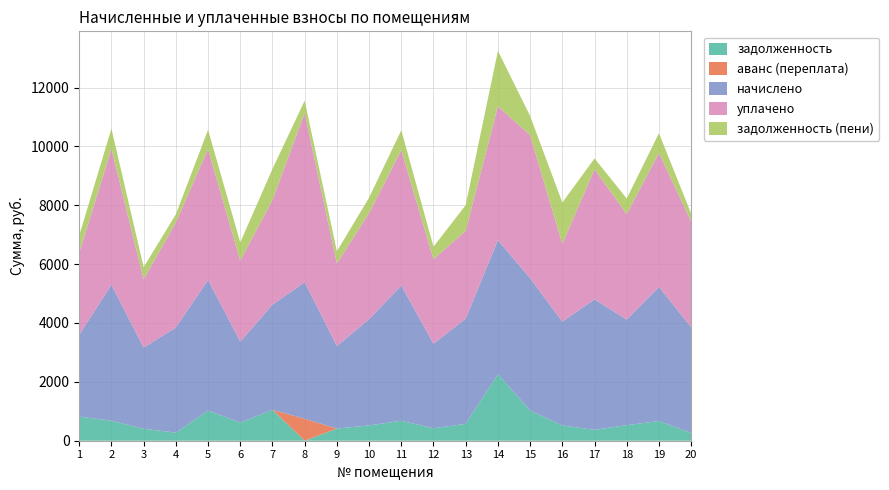

Reading right to left, list all the values displayed in this chart.

задолженность: 20=264.7	19=670.8	18=528.3	17=369.5	16=519.5	15=1023.7	14=2259.5	13=573.8	12=423.0	11=677.3	10=519.9	9=413.2	8=0.0	7=1052.2	6=615.7	5=1024.5	4=274.6	3=406.6	2=681.1	1=819.8
аванс (переплата): 20=0.0	19=0.0	18=0.0	17=0.0	16=0.0	15=0.0	14=0.0	13=0.0	12=0.0	11=0.0	10=0.0	9=0.0	8=743.8	7=0.0	6=0.0	5=0.0	4=0.0	3=0.0	2=0.0	1=0.0
начислено: 20=3593.5	19=4553.3	18=3586.1	17=4434.2	16=3526.6	15=4501.2	14=4553.3	13=3578.6	12=2871.8	11=4597.9	10=3608.4	9=2804.9	8=4642.6	7=3571.2	6=2752.8	5=4441.7	4=3571.2	3=2760.2	2=4620.2	1=2782.6
уплачено: 20=3593.5	19=4553.3	18=3586.1	17=4417.6	16=2644.9	15=4859.4	14=4553.3	13=2982.2	12=2871.8	11=4597.9	10=3608.4	9=2804.9	8=5750.8	7=3557.8	6=2752.8	5=4441.7	4=3571.2	3=2321.0	2=4620.2	1=2782.6
задолженность (пени): 20=264.7	19=670.8	18=528.3	17=369.5	16=1401.2	15=648.6	14=1880.1	13=872.1	12=423.0	11=677.3	10=519.9	9=413.2	8=416.9	7=1052.2	6=615.7	5=654.3	4=274.6	3=406.6	2=681.1	1=587.9